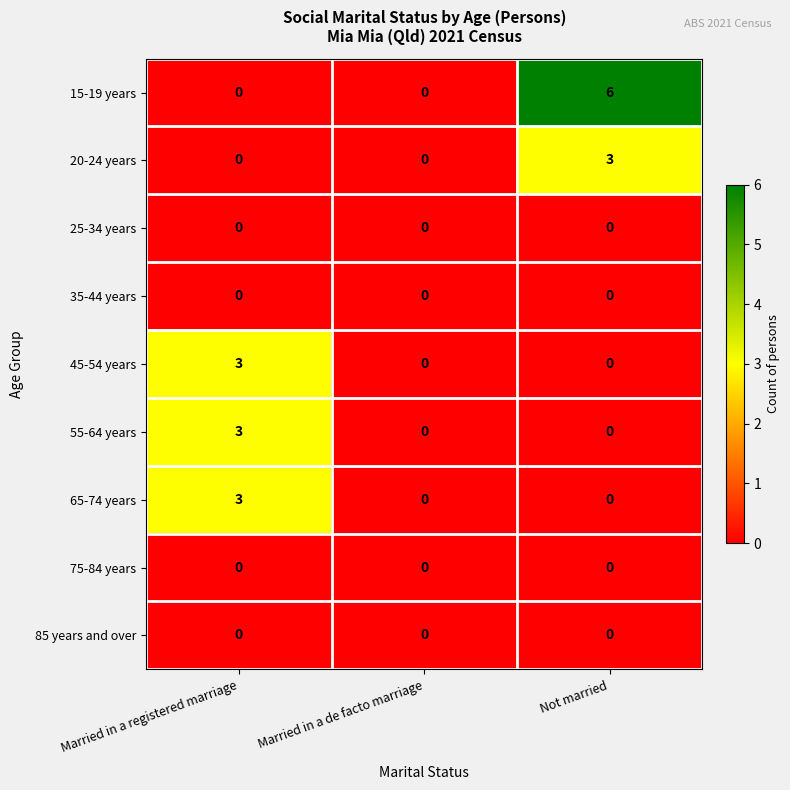

Reading left to right, transcribe all the data shown in this chart.

15-19 years: Married in a registered marriage=0	Married in a de facto marriage=0	Not married=6
20-24 years: Married in a registered marriage=0	Married in a de facto marriage=0	Not married=3
25-34 years: Married in a registered marriage=0	Married in a de facto marriage=0	Not married=0
35-44 years: Married in a registered marriage=0	Married in a de facto marriage=0	Not married=0
45-54 years: Married in a registered marriage=3	Married in a de facto marriage=0	Not married=0
55-64 years: Married in a registered marriage=3	Married in a de facto marriage=0	Not married=0
65-74 years: Married in a registered marriage=3	Married in a de facto marriage=0	Not married=0
75-84 years: Married in a registered marriage=0	Married in a de facto marriage=0	Not married=0
85 years and over: Married in a registered marriage=0	Married in a de facto marriage=0	Not married=0